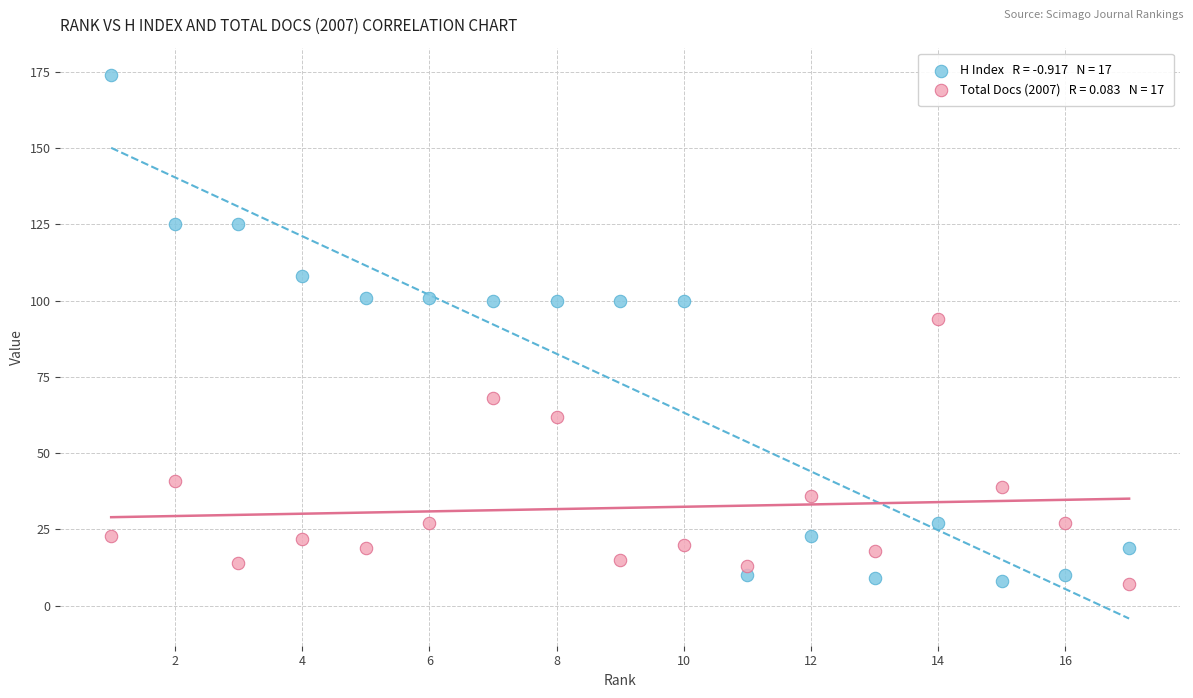

Across all series, what Y value is closest to 90?

94